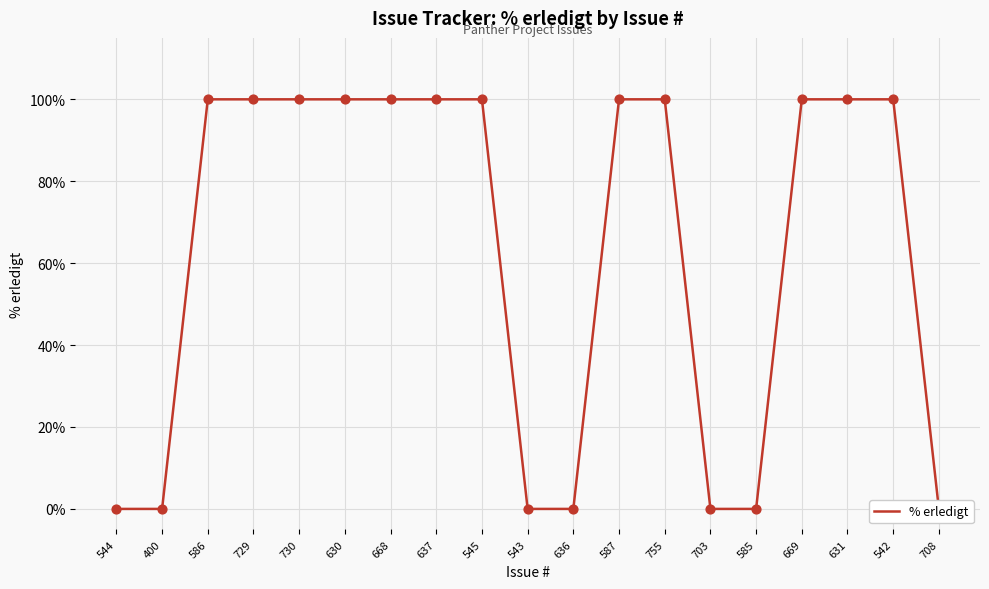

Between 636 and 729, which is larger?

729